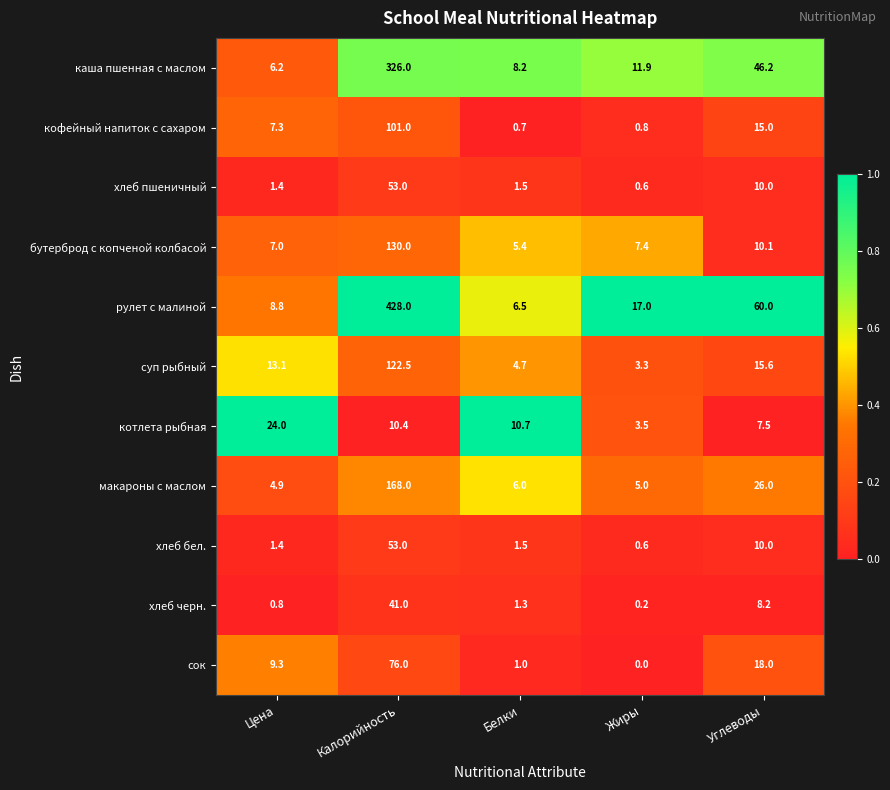

Which series has the widest spread of values?

рулет с малиной